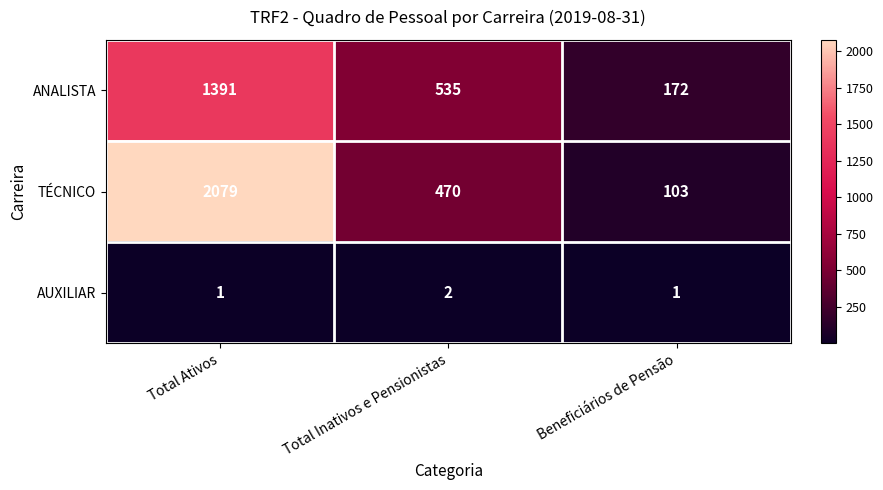

List the series in order of their overall mean, highest first.

TÉCNICO, ANALISTA, AUXILIAR